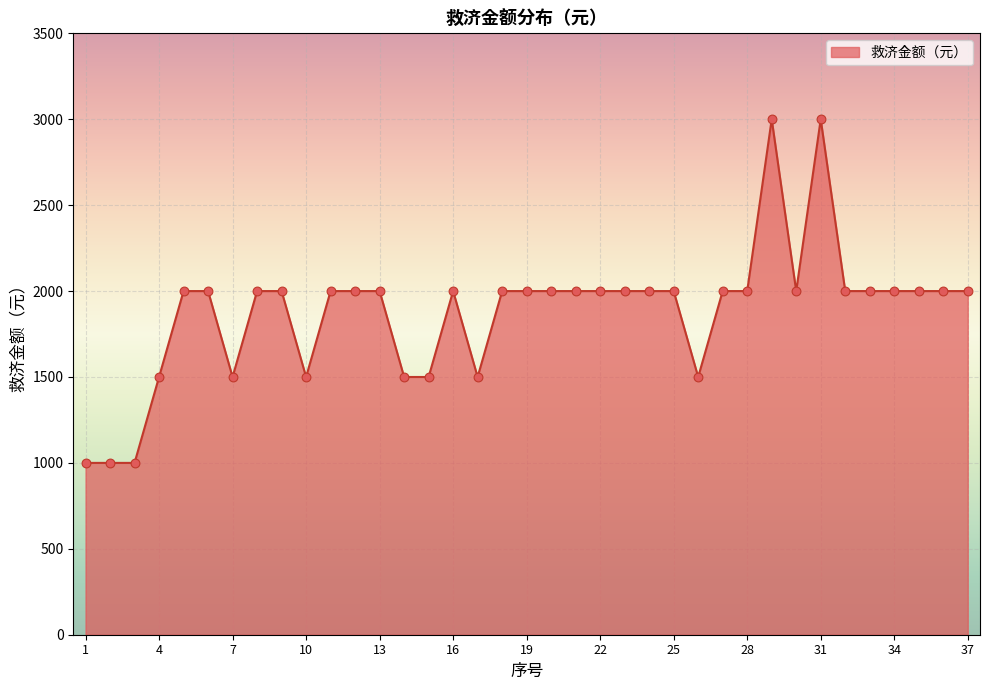

What is the greatest value displayed?

3000